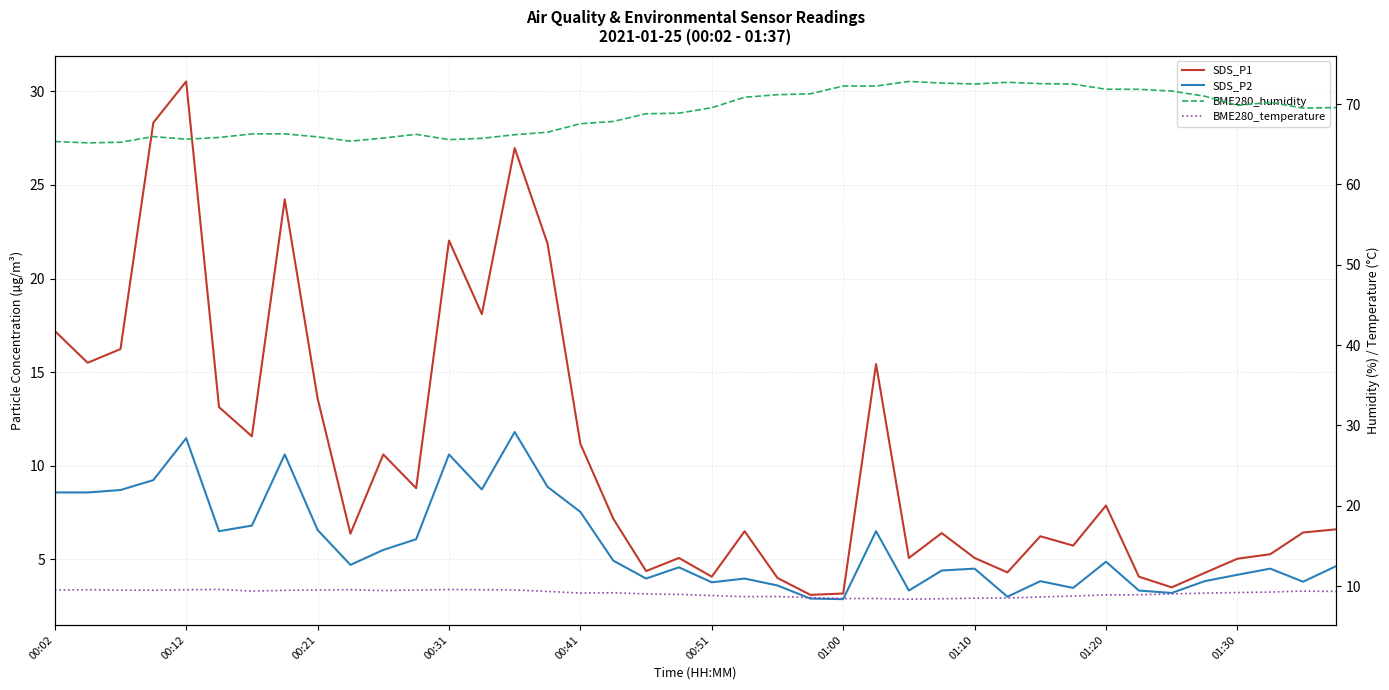

The SDS_P1 series shows 4.4 at 18. True or false?

True